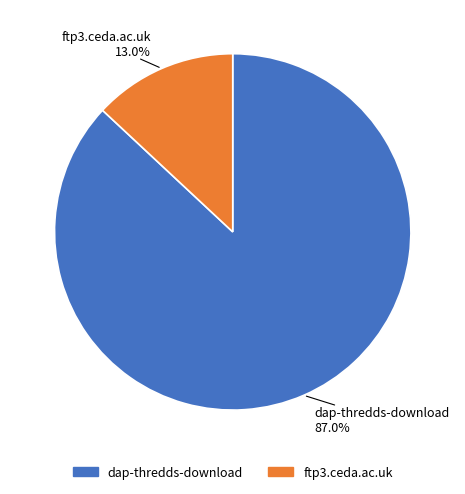

What is the ratio of the value at dap-thredds-download to the value at ftp3.ceda.ac.uk?

6.7